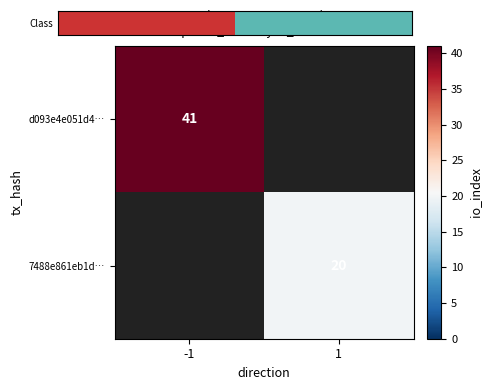

Is it true that d093e4e051d4… equals 73 at -1?

False